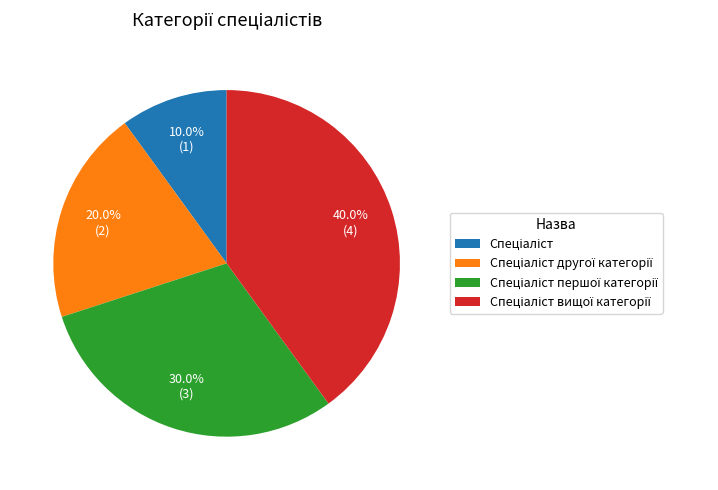

Does any single category account for the majority?

No